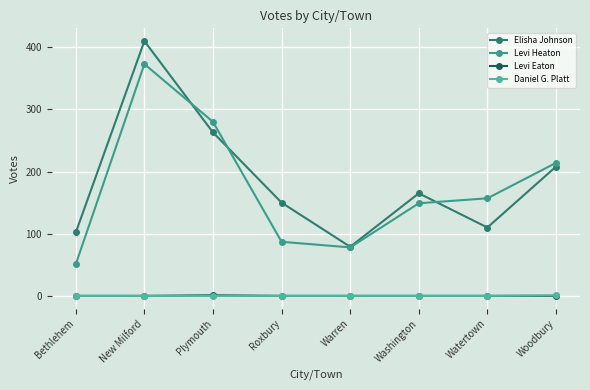

Between Bethlehem and Woodbury, which series saw the biggest shift?

Levi Heaton